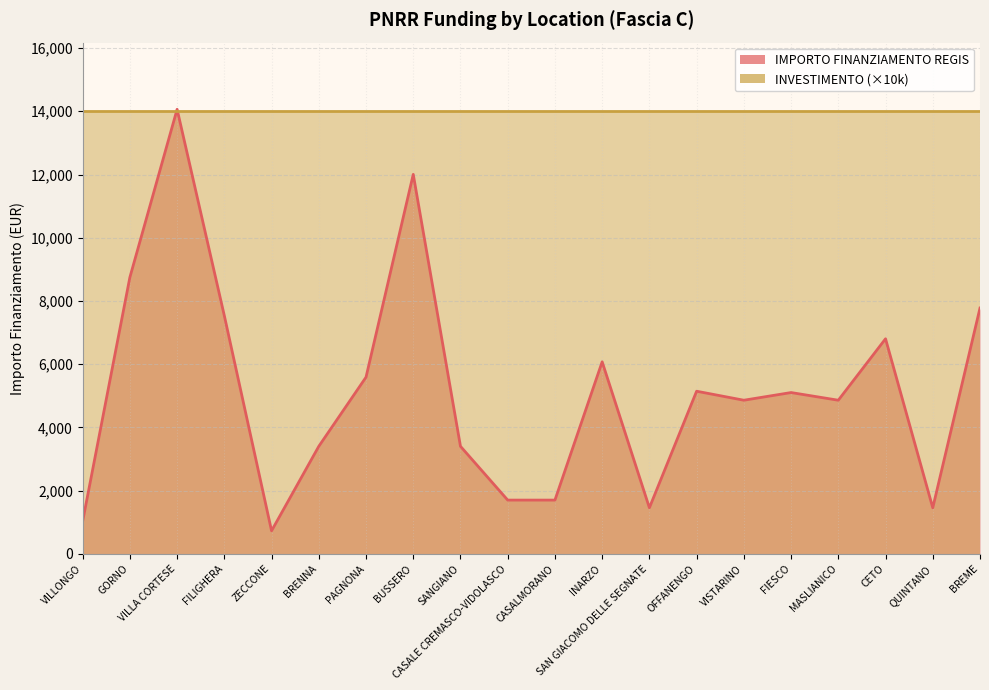

The value at SAN GIACOMO DELLE SEGNATE is 2375. True or false?

False